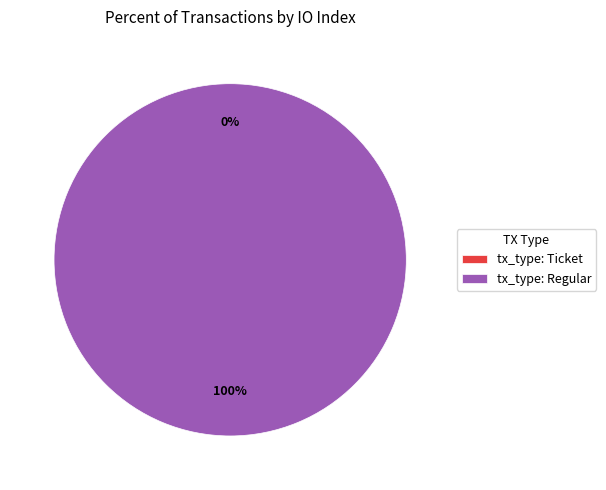

To the nearest percent, what is the combined percentage of tx_type: Ticket and tx_type: Regular?

100%